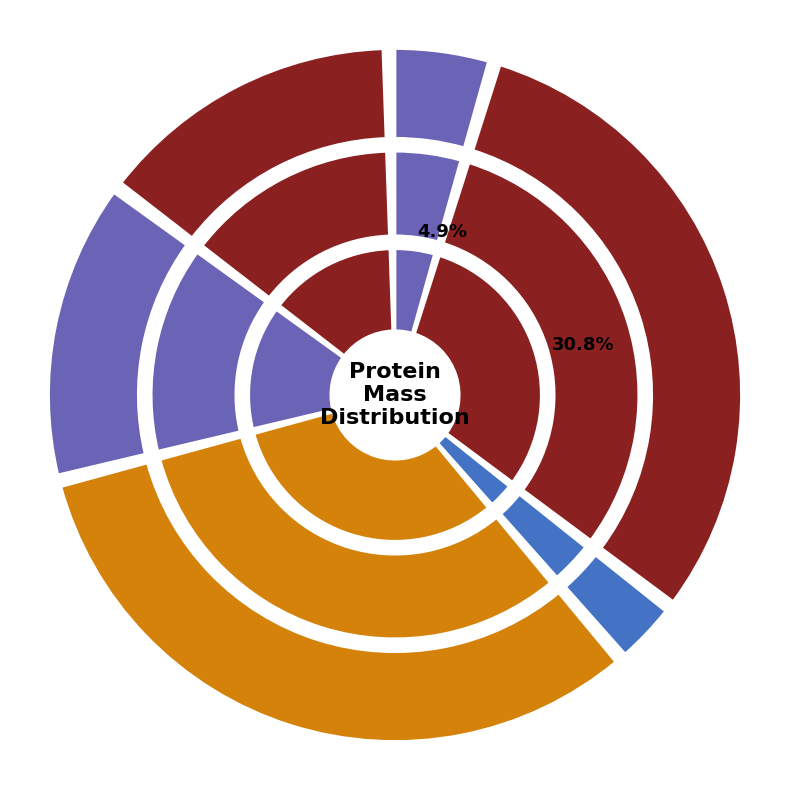

Rank the categories by value from lowest to highest.

p6, p9, p27, p28, p59, p62